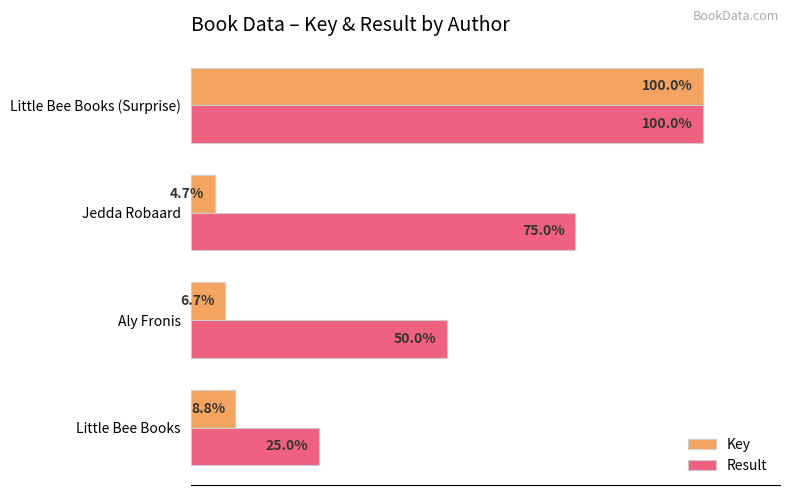

Rank the categories by Key value from lowest to highest.

Jedda Robaard, Aly Fronis, Little Bee Books, Little Bee Books (Surprise)